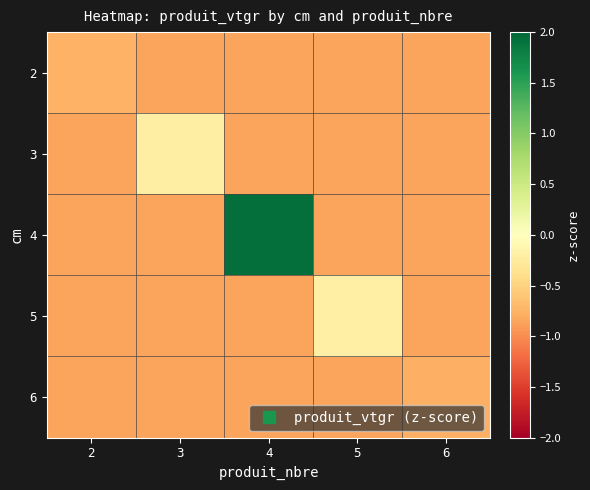

List the series in order of their peak value, lowest first.

6, 2, 3, 5, 4